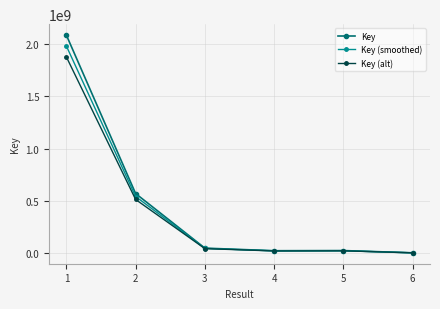

Rank the series at 2 from lowest to highest value.

Key (alt), Key (smoothed), Key